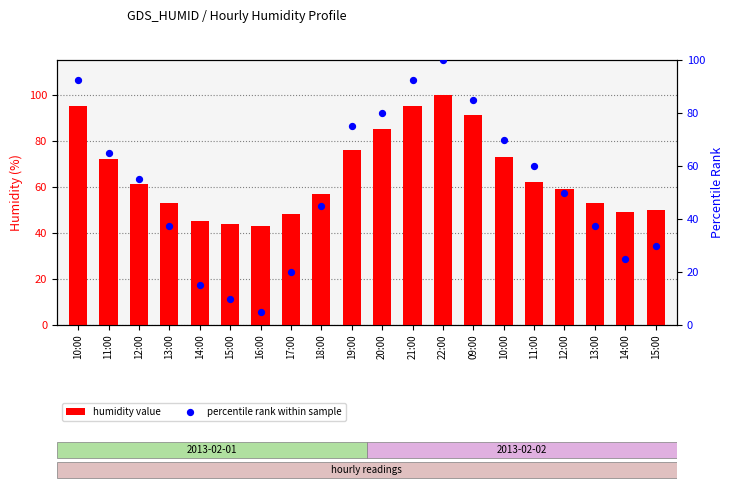

Which series contains the lowest Y value?

percentile rank within sample